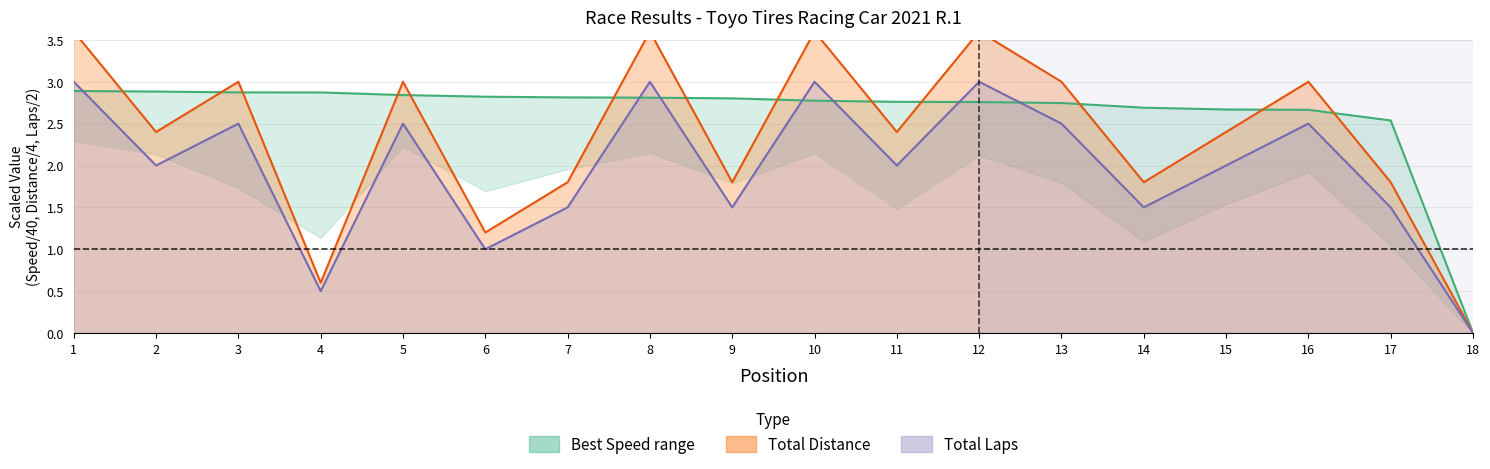

Which series has the widest spread of values?

Total Distance line